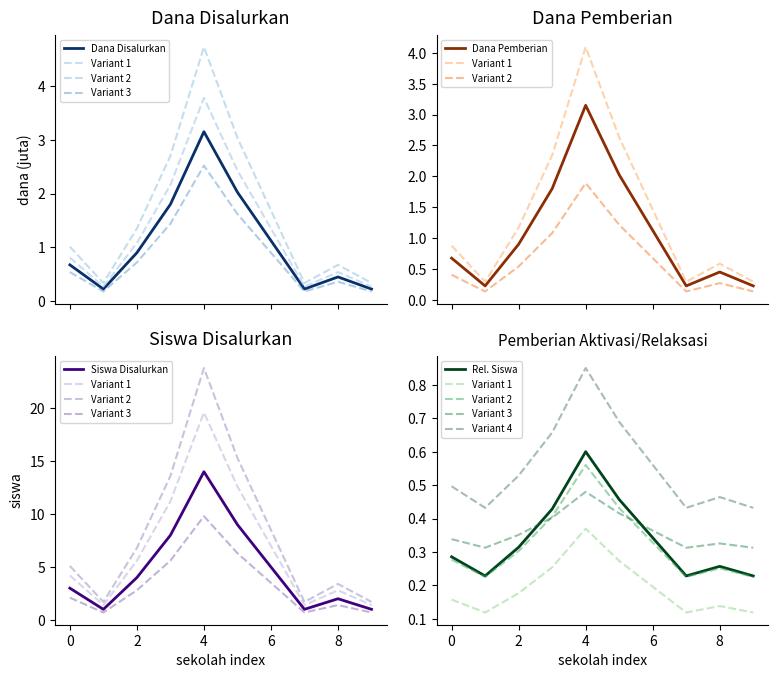

Which series has the largest total across all categories?

Siswa Disalurkan